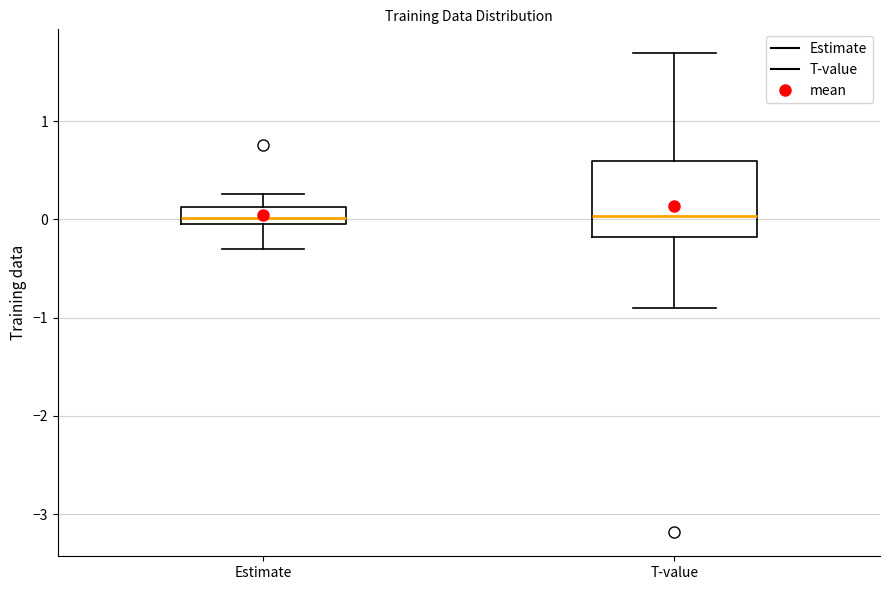

Reading left to right, transcribe this box plot: for each box, give where its median line is, the range the box spans, and where its two whiskers end, as read against the y-axis. The values are not printed on the chart, so give them approximately, as read against the axis.

Estimate: median 0.0 (inside the box), box 0.0 to 0.1, whiskers -0.3 to 0.3
T-value: median 0.0, box -0.2 to 0.6, whiskers -0.9 to 1.7